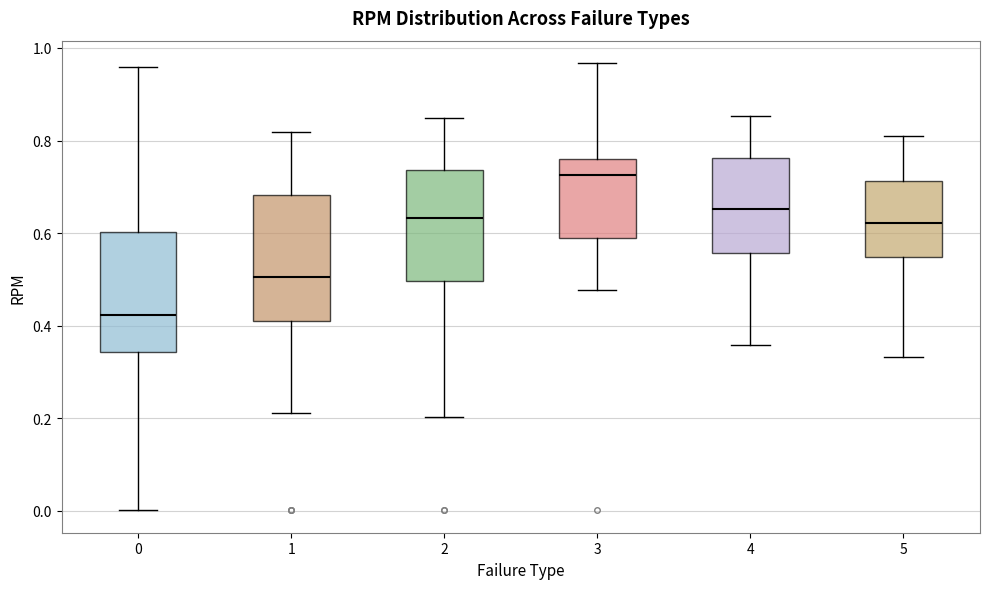

Reading left to right, transcribe this box plot: for each box, give where its median line is, the range the box spans, and where its two whiskers end, as read against the y-axis. The values are not printed on the chart, so give them approximately, as read against the axis.

0: median 0.42, box 0.34 to 0.60, whiskers 0.00 to 0.96
1: median 0.50, box 0.42 to 0.68, whiskers 0.22 to 0.82
2: median 0.64, box 0.50 to 0.74, whiskers 0.20 to 0.84
3: median 0.72, box 0.58 to 0.76, whiskers 0.48 to 0.96
4: median 0.66, box 0.56 to 0.76, whiskers 0.36 to 0.86
5: median 0.62, box 0.54 to 0.72, whiskers 0.34 to 0.82